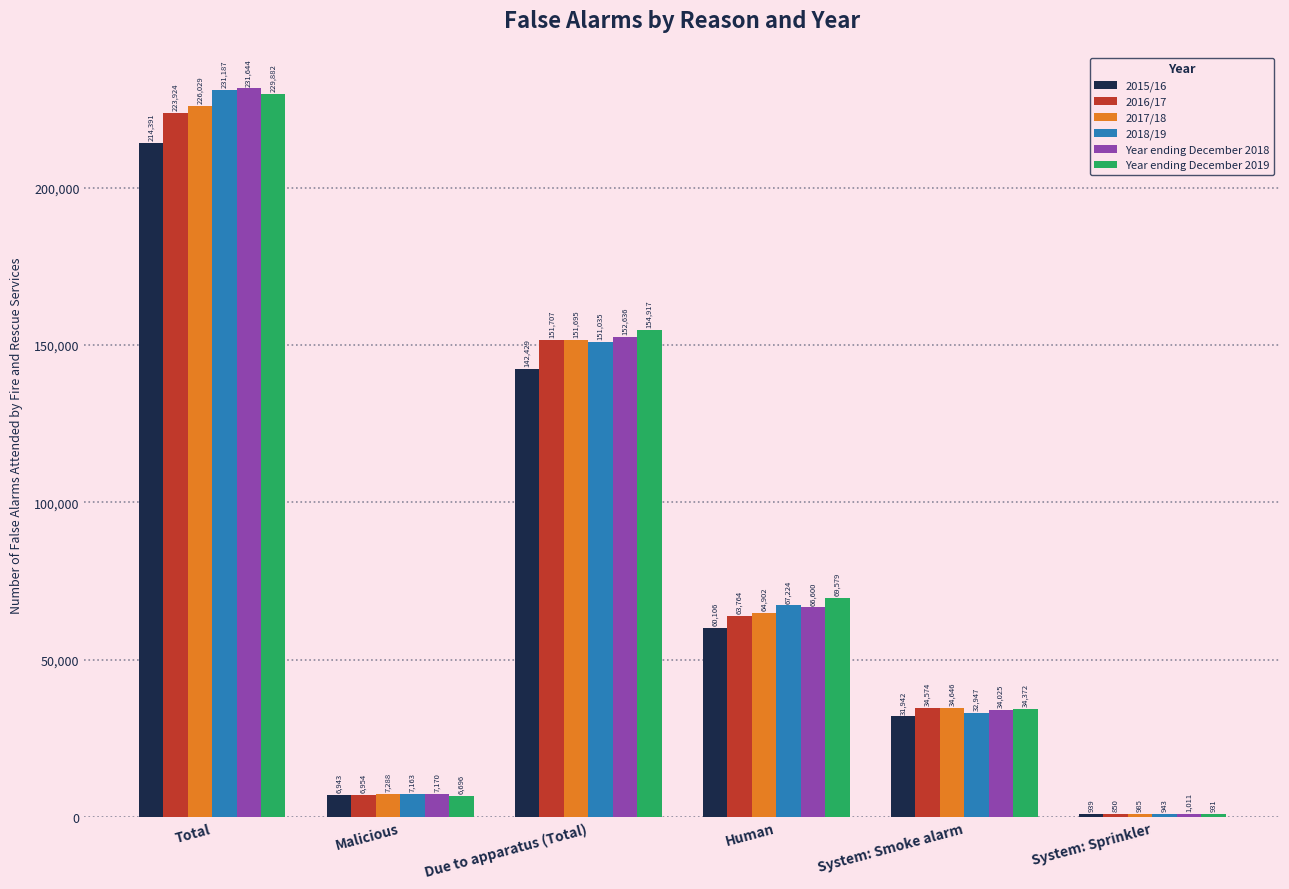

Reading left to right, extract all data points from this chart.

2015/16: Total=214391	Malicious=6943	Due to apparatus (Total)=142429	Human=60106	System: Smoke alarm=31942	System: Sprinkler=939
2016/17: Total=223924	Malicious=6954	Due to apparatus (Total)=151707	Human=63764	System: Smoke alarm=34574	System: Sprinkler=850
2017/18: Total=226029	Malicious=7288	Due to apparatus (Total)=151695	Human=64902	System: Smoke alarm=34646	System: Sprinkler=985
2018/19: Total=231187	Malicious=7163	Due to apparatus (Total)=151035	Human=67224	System: Smoke alarm=32947	System: Sprinkler=943
Year ending December 2018: Total=231644	Malicious=7170	Due to apparatus (Total)=152636	Human=66600	System: Smoke alarm=34025	System: Sprinkler=1011
Year ending December 2019: Total=229882	Malicious=6696	Due to apparatus (Total)=154917	Human=69579	System: Smoke alarm=34372	System: Sprinkler=931